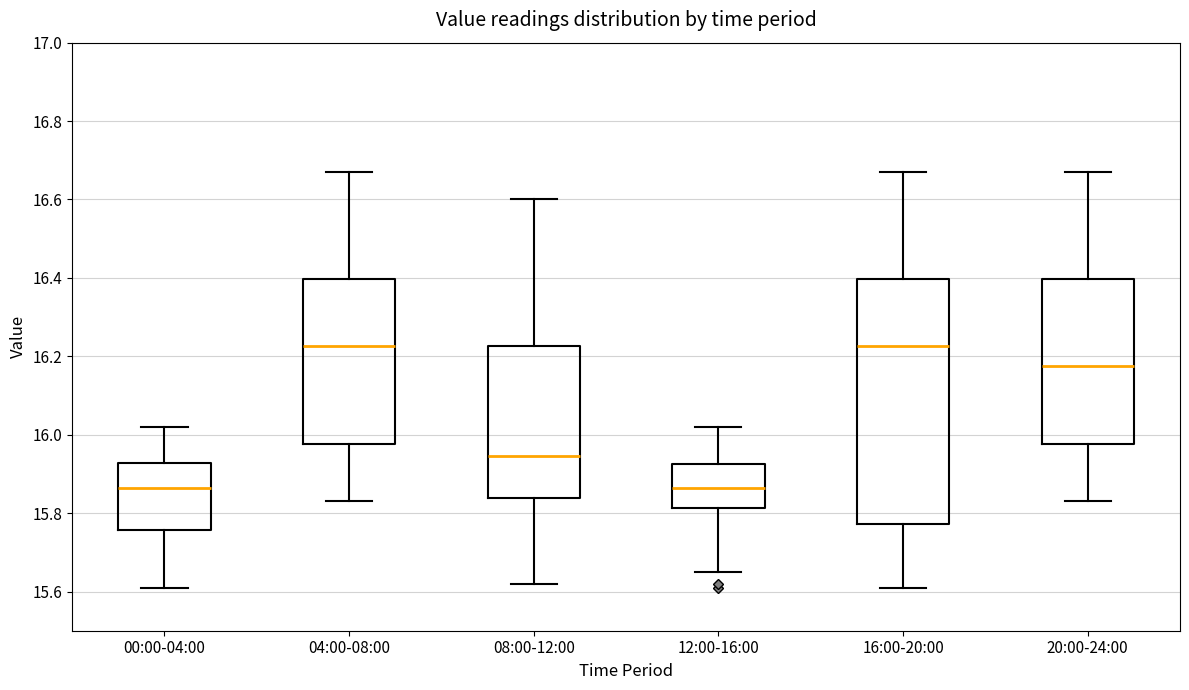

Reading left to right, read every box against the y-axis: the position of its median line, the range the box covers, and the ends of its whiskers. The values are not printed on the chart, so give them approximately, as read against the axis.

00:00-04:00: median 15.86, box 15.76 to 15.92, whiskers 15.62 to 16.02
04:00-08:00: median 16.22, box 15.98 to 16.40, whiskers 15.84 to 16.68
08:00-12:00: median 15.94, box 15.84 to 16.22, whiskers 15.62 to 16.60
12:00-16:00: median 15.86, box 15.82 to 15.92, whiskers 15.66 to 16.02
16:00-20:00: median 16.22, box 15.78 to 16.40, whiskers 15.62 to 16.68
20:00-24:00: median 16.18, box 15.98 to 16.40, whiskers 15.84 to 16.68